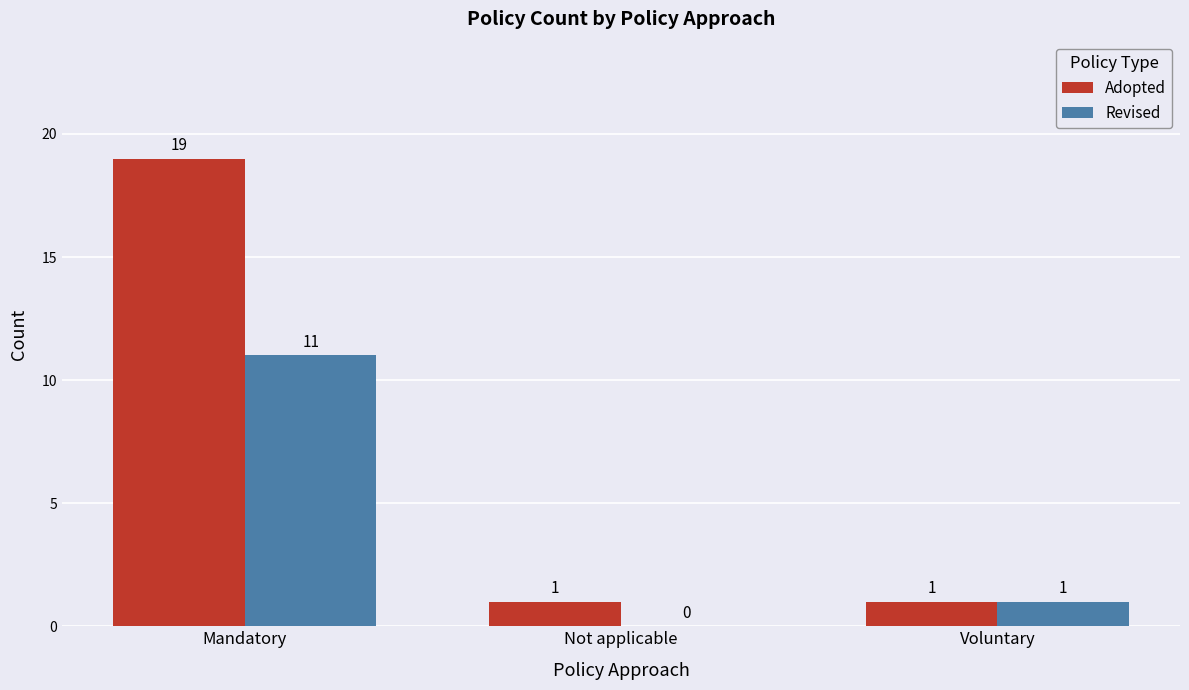

At which label does Adopted reach its peak?

Mandatory